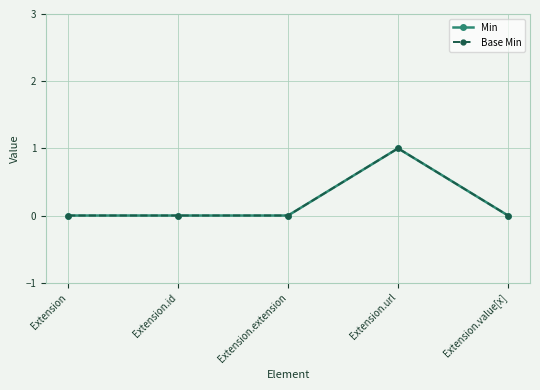

Does the chart display data point markers on the line(s)?

Yes